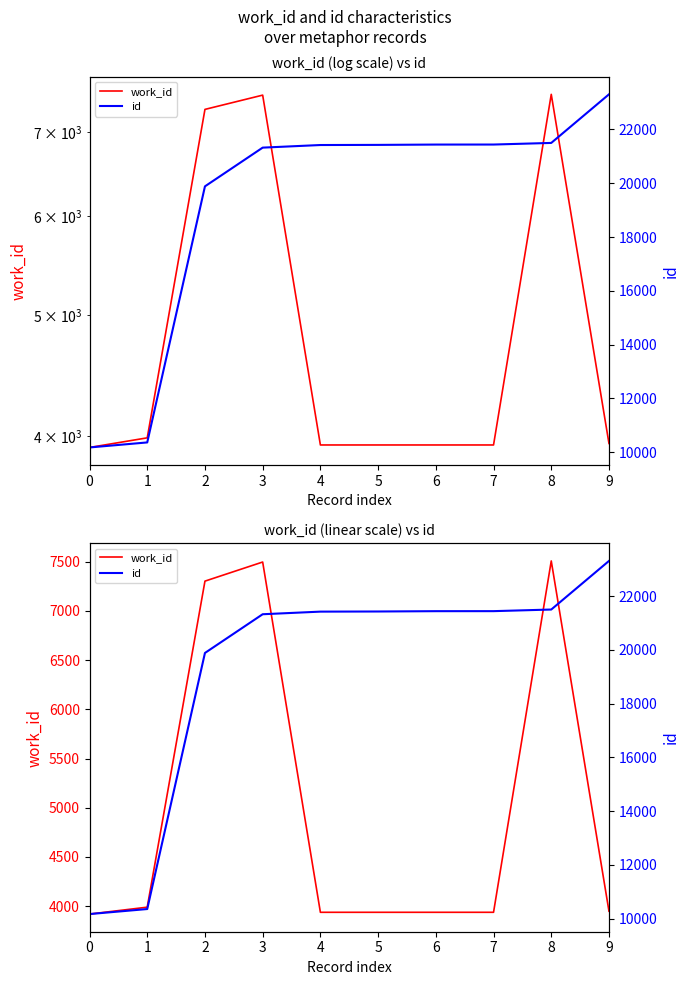

Read the work_id value at 7, to the nearest 100.

3900